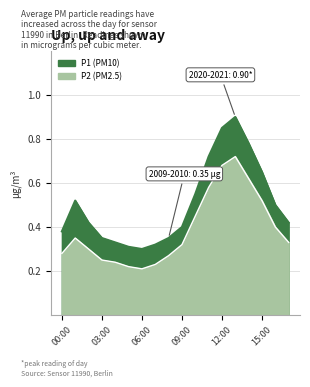

Is it true that P1 equals 0.6 at 09:00?

False